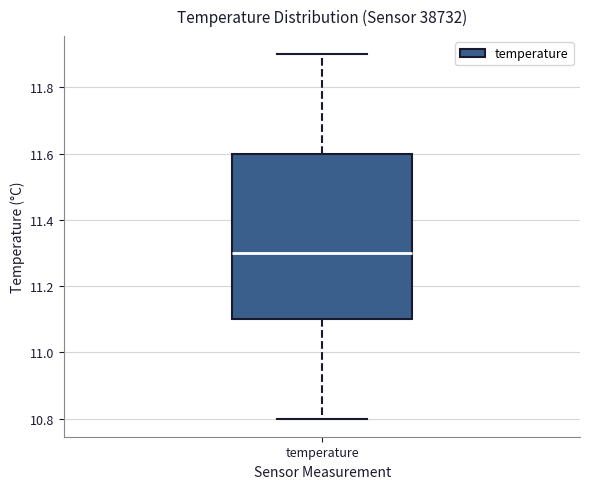

Read this box plot against the y-axis: the position of the median line, the range covered by the box, and the ends of both whiskers. The values are not printed on the chart, so give them approximately, as read against the axis.

median 11.3, box 11.1 to 11.6, whiskers 10.8 to 11.9